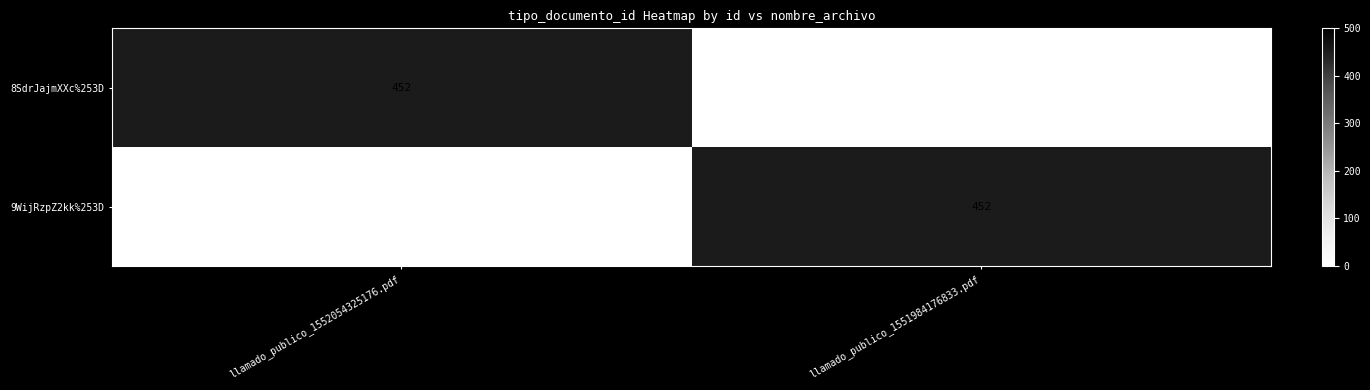

What is the difference between the 9WijRzpZ2kk%253D values at llamado_publico_1551984176833.pdf and llamado_publico_1552054325176.pdf?

452